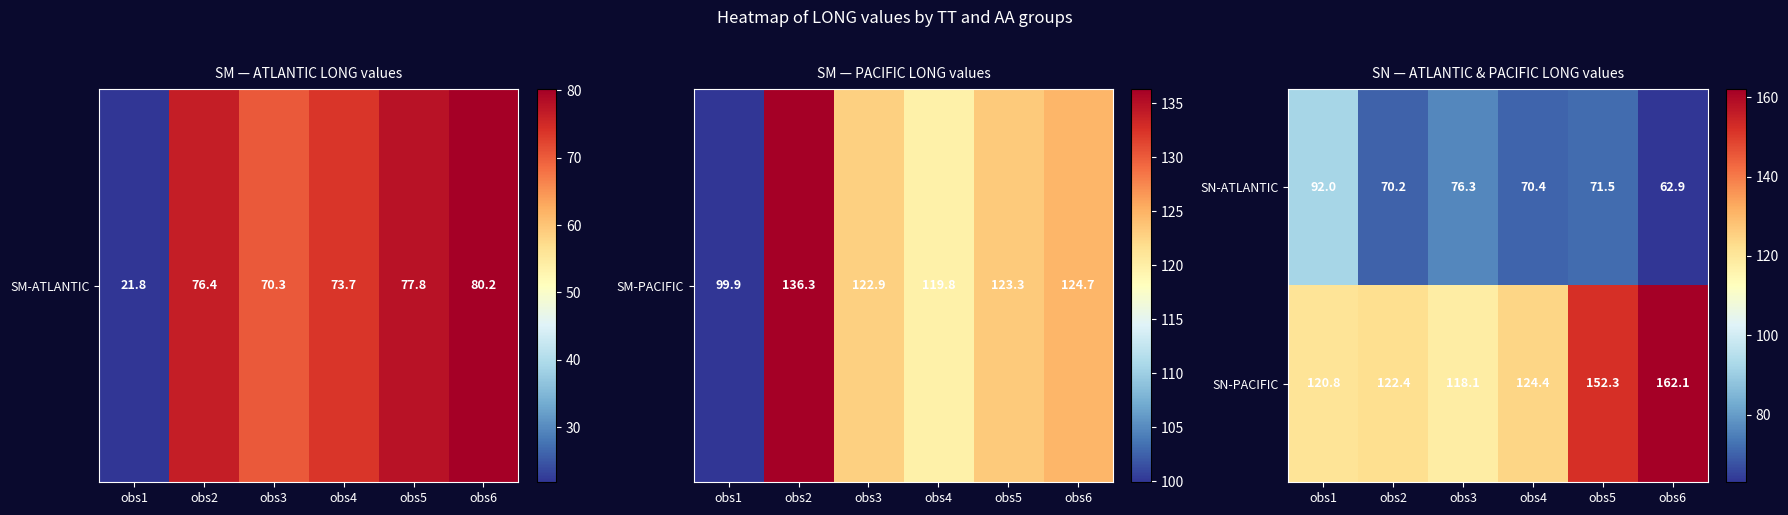

At which category is the sum across all series the highest?

obs6